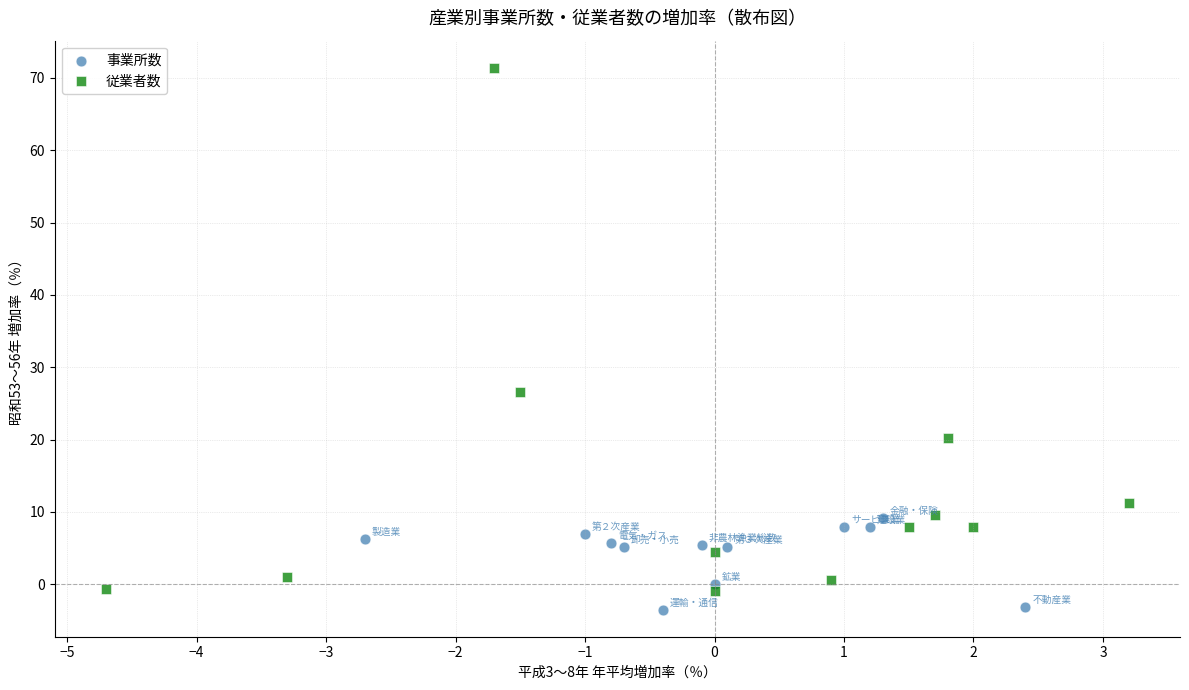

Which series contains the lowest Y value?

事業所数